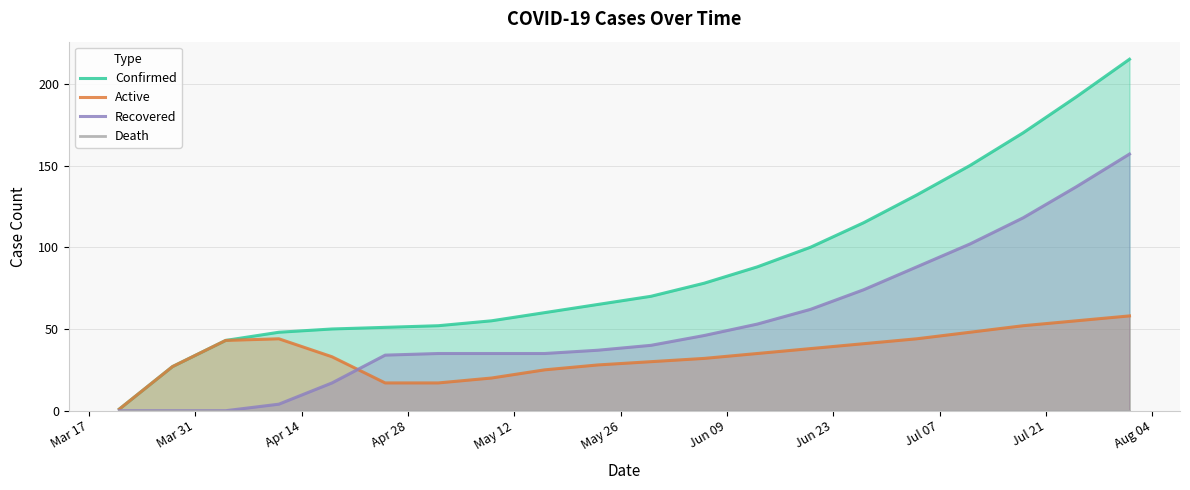

Is the value of Confirmed at Jul 07 greater than the value of Active at Aug 04?

Yes